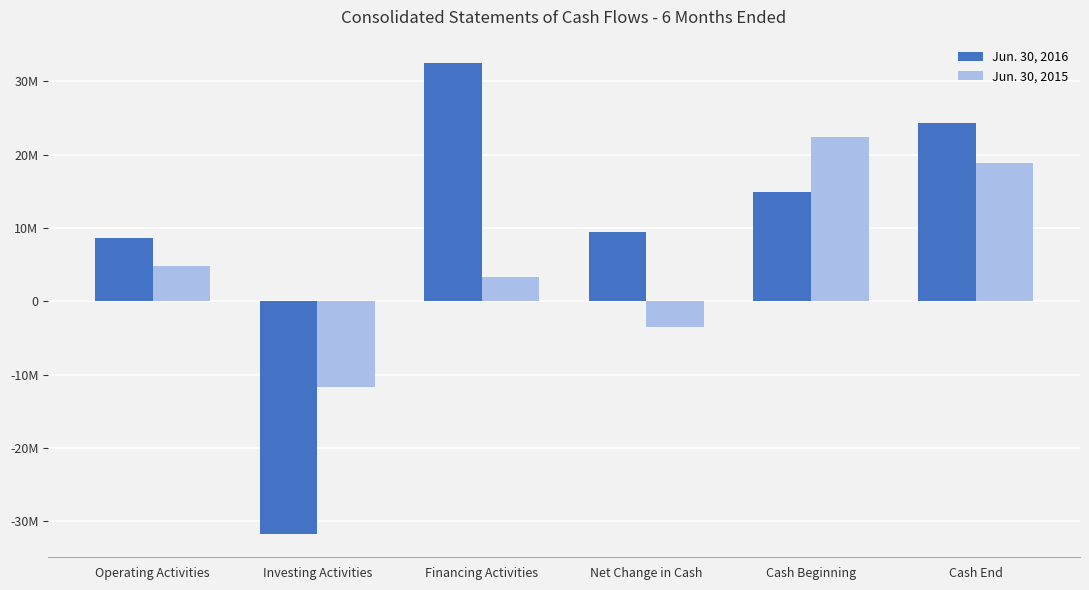

What is the sum of all Jun. 30, 2016 values?

58055621